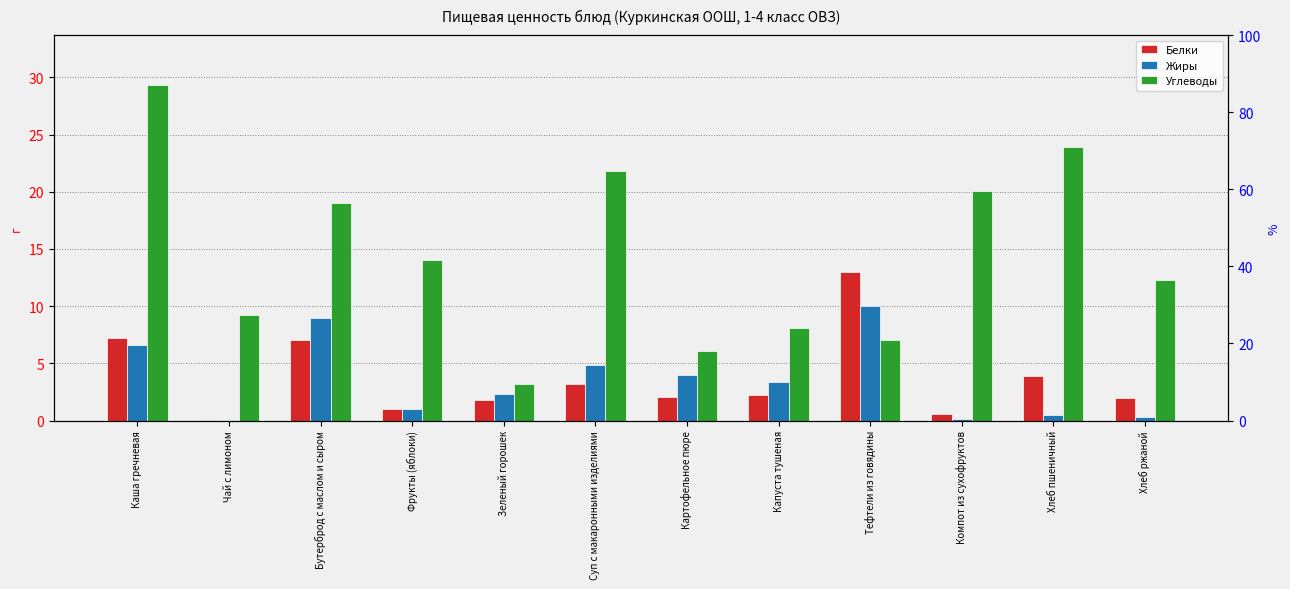

What is the difference between the maximum and second lowest values in the Белки series?

12.4